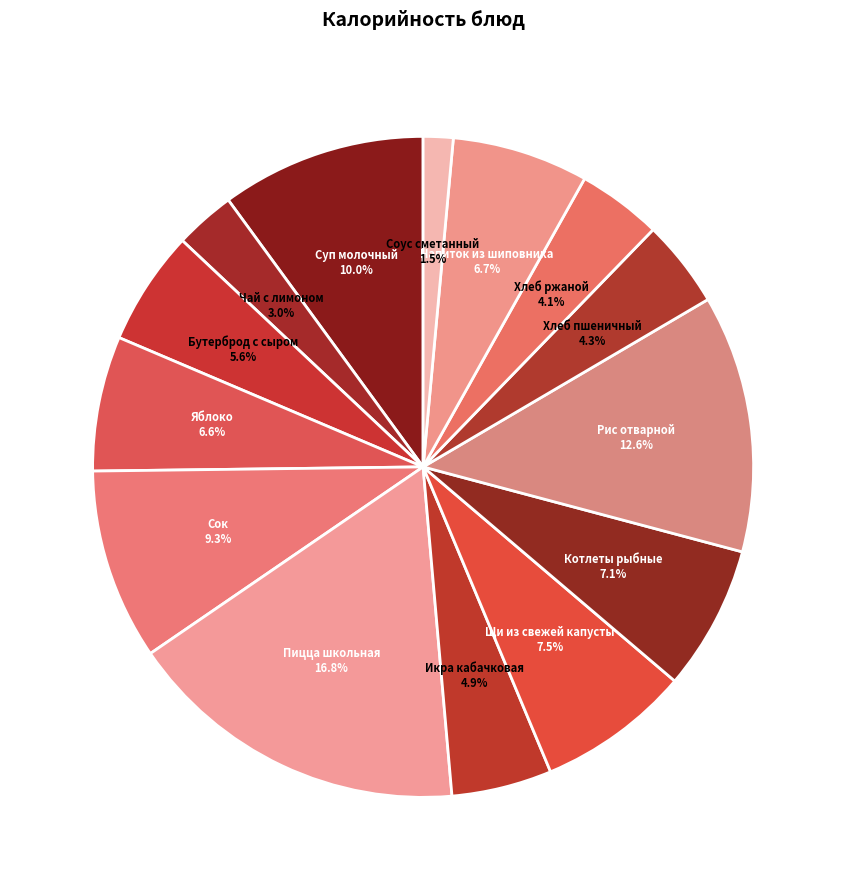

Count the number of slices in the pie.

14